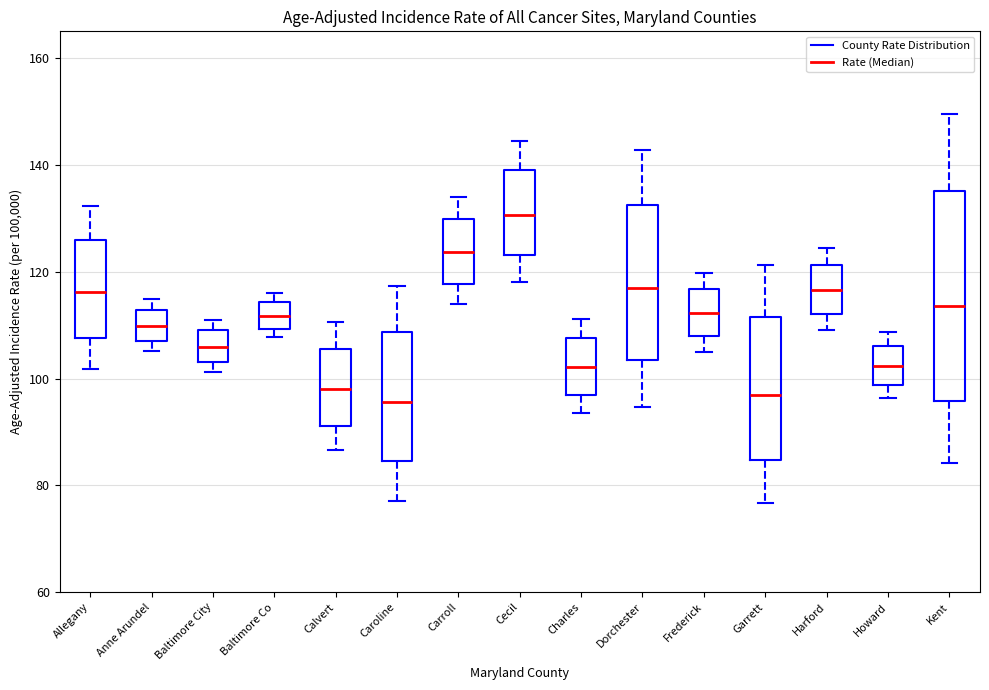

Reading left to right, read every box against the y-axis: the position of its median line, the range the box covers, and the ends of its whiskers. The values are not printed on the chart, so give them approximately, as read against the axis.

Allegany: median 116, box 108 to 126, whiskers 102 to 132
Anne Arundel: median 110, box 108 to 112, whiskers 106 to 114
Baltimore City: median 106, box 104 to 110, whiskers 102 to 112
Baltimore Co: median 112, box 110 to 114, whiskers 108 to 116
Calvert: median 98, box 92 to 106, whiskers 86 to 110
Caroline: median 96, box 84 to 108, whiskers 78 to 118
Carroll: median 124, box 118 to 130, whiskers 114 to 134
Cecil: median 130, box 124 to 138, whiskers 118 to 144
Charles: median 102, box 98 to 108, whiskers 94 to 112
Dorchester: median 116, box 104 to 132, whiskers 94 to 142
Frederick: median 112, box 108 to 116, whiskers 106 to 120
Garrett: median 98, box 84 to 112, whiskers 76 to 122
Harford: median 116, box 112 to 122, whiskers 110 to 124
Howard: median 102, box 98 to 106, whiskers 96 to 108
Kent: median 114, box 96 to 136, whiskers 84 to 150